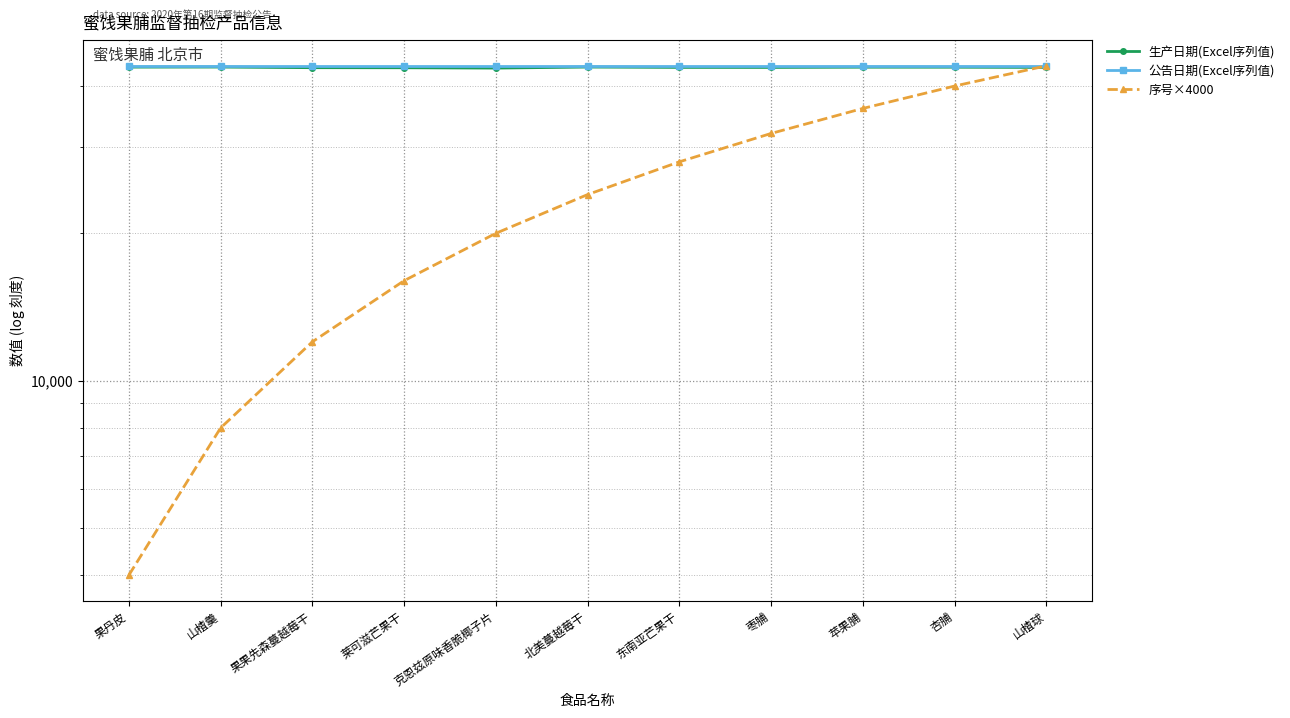

What is the value of the 序号×4000 point at the 4th from the left?

16000